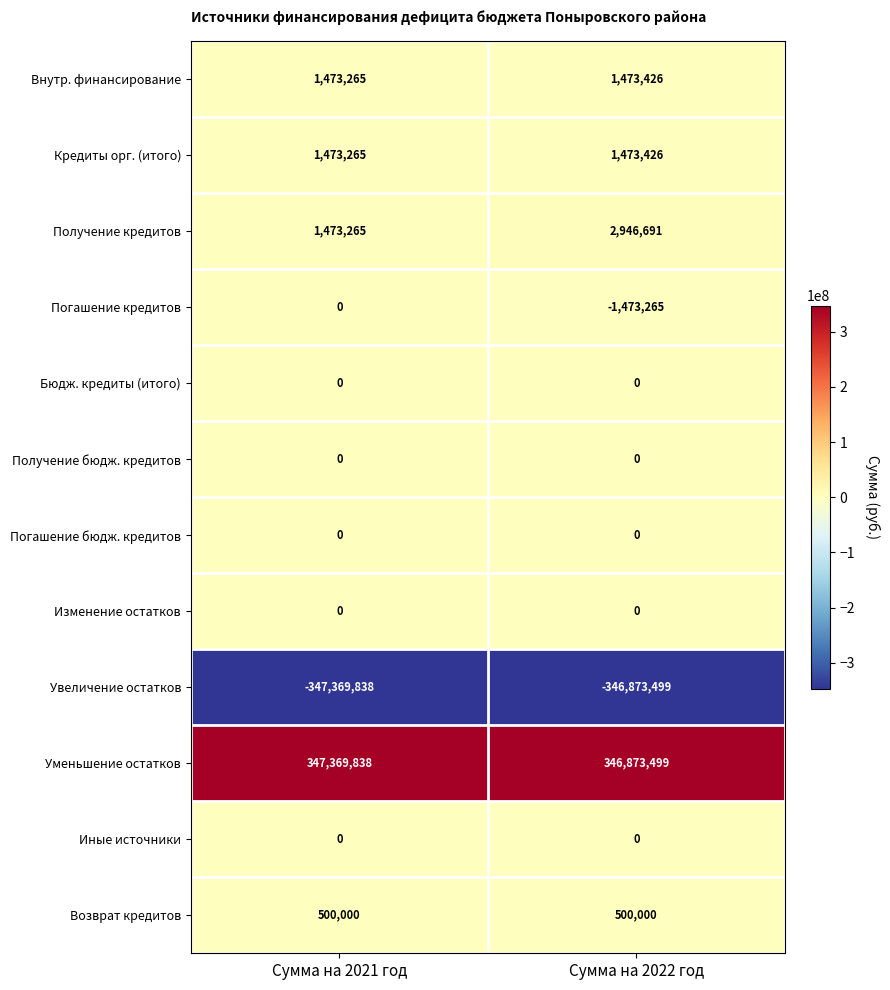

How many categories are shown in the chart?

2